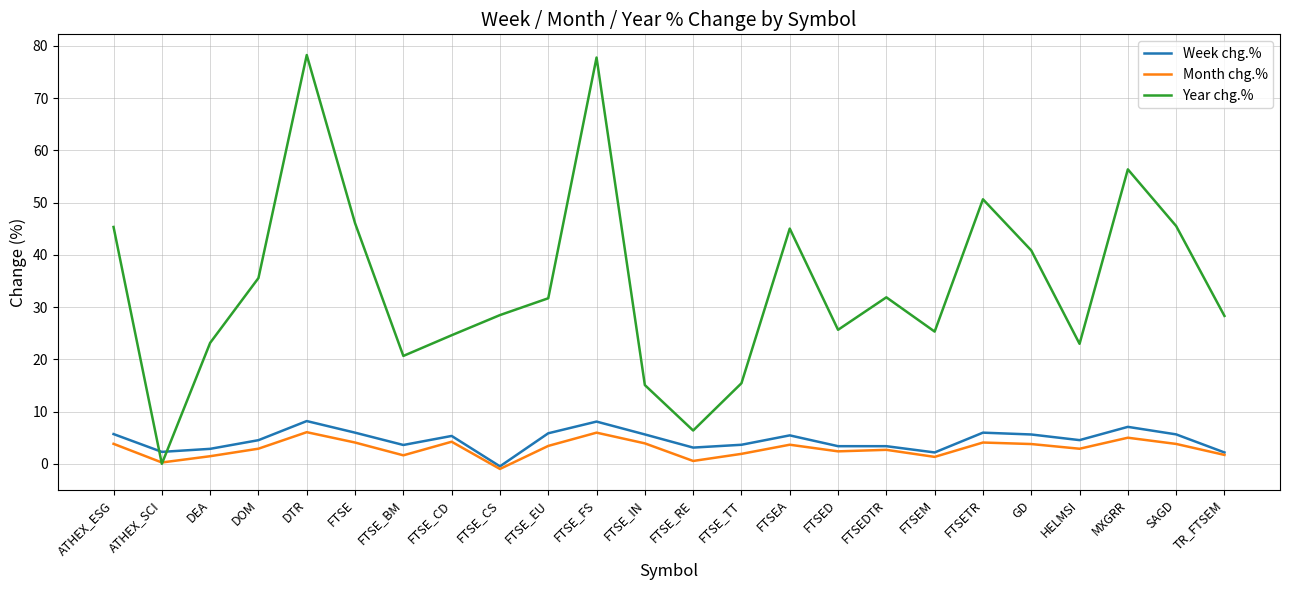

What is the difference between the Month chg.% values at FTSE_BM and DTR?

4.4